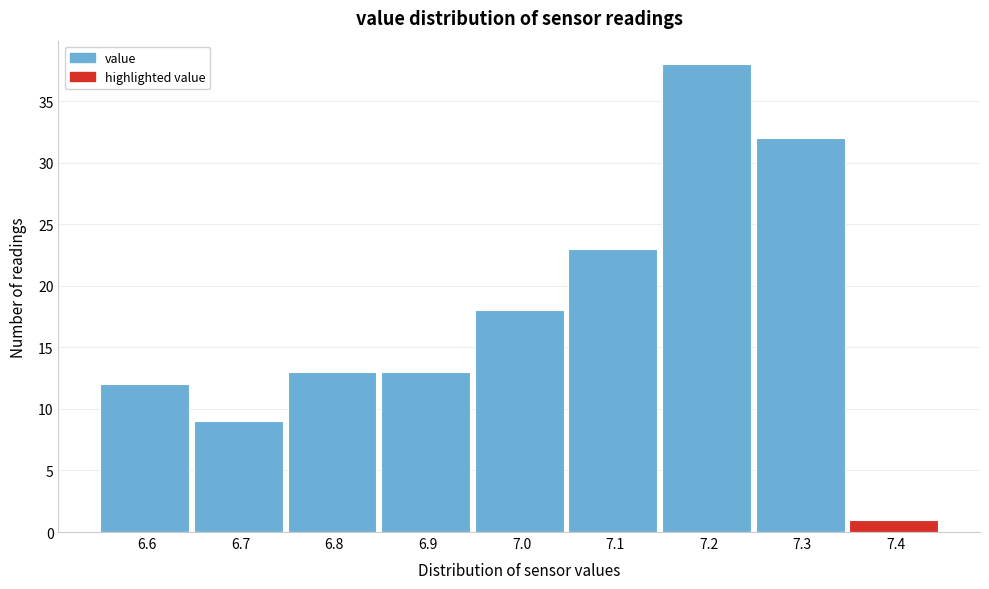

Reading right to left, transcribe all the data shown in this chart.

7.4=1	7.3=32	7.2=38	7.1=23	7.0=18	6.9=13	6.8=13	6.7=9	6.6=12